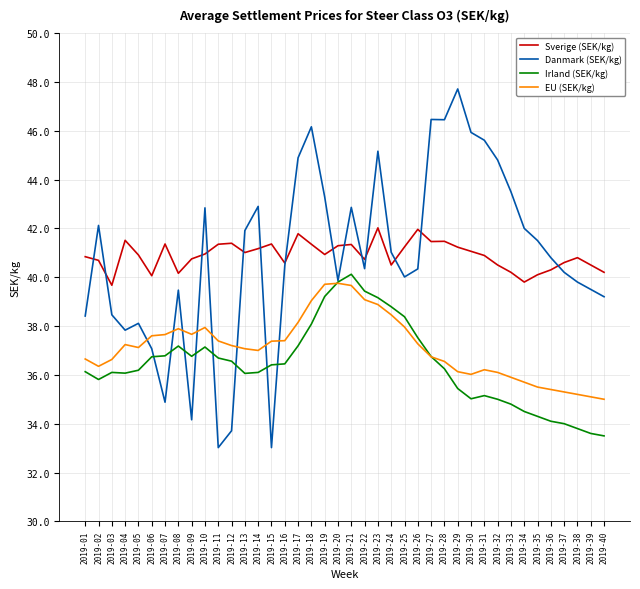

Which label corresponds to the largest value in the chart?

2019-29